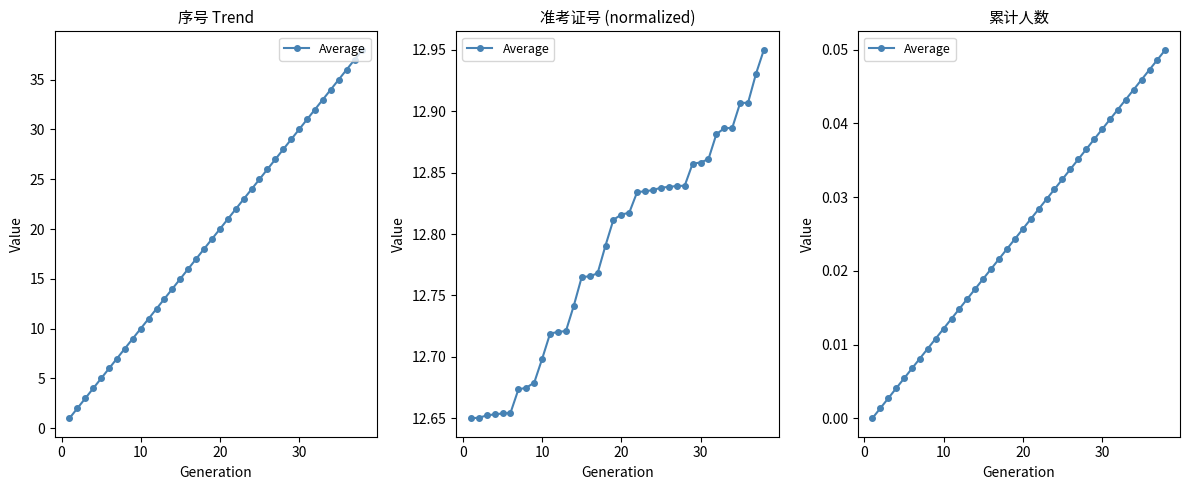

What is the difference between the maximum and minimum values?

0.1